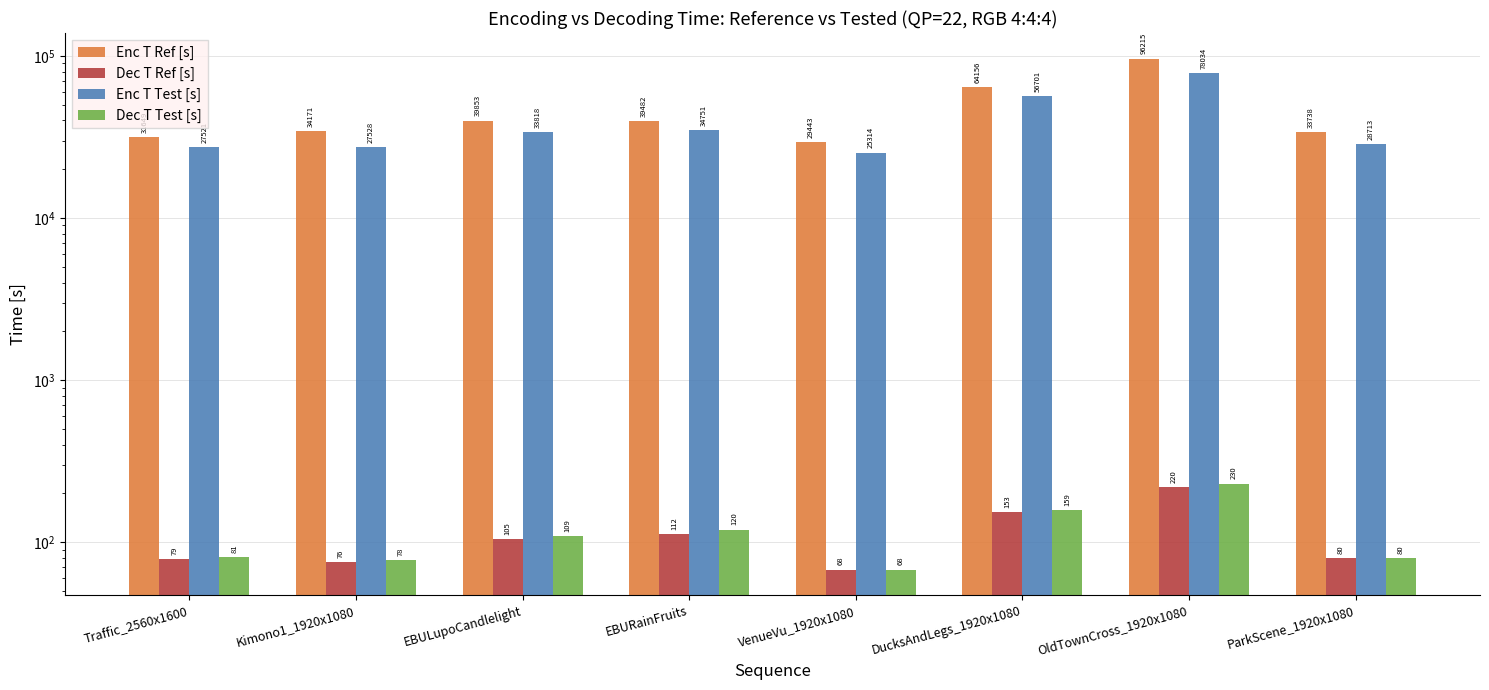

Which series has the largest total across all categories?

Enc T Ref [s]